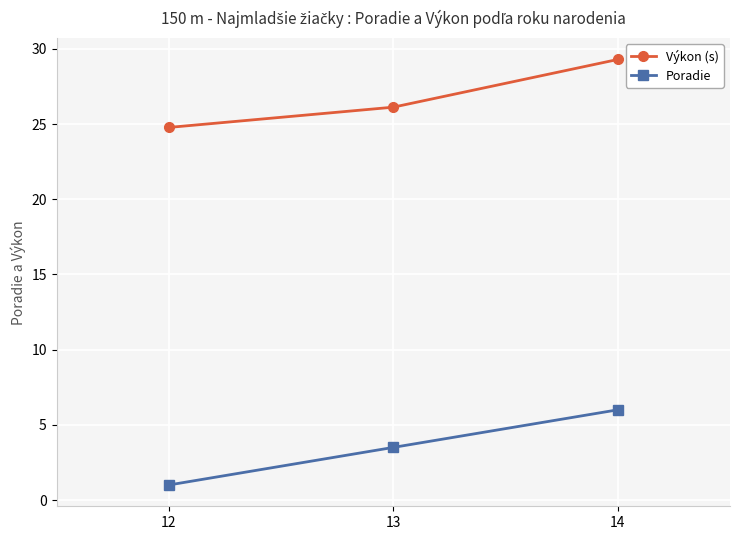

At which category does the chart reach its minimum across all series?

12